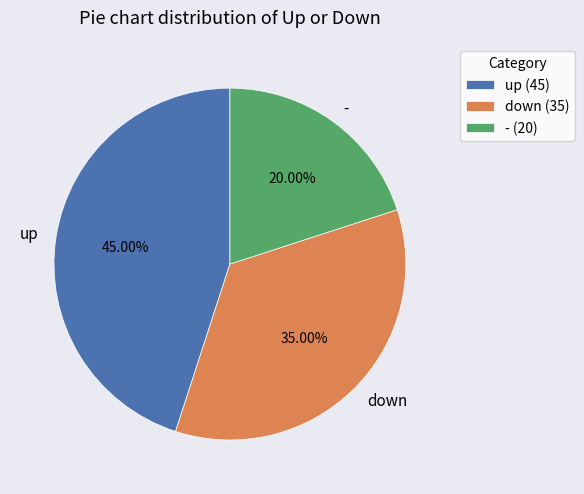

Is there a majority slice in this chart?

No